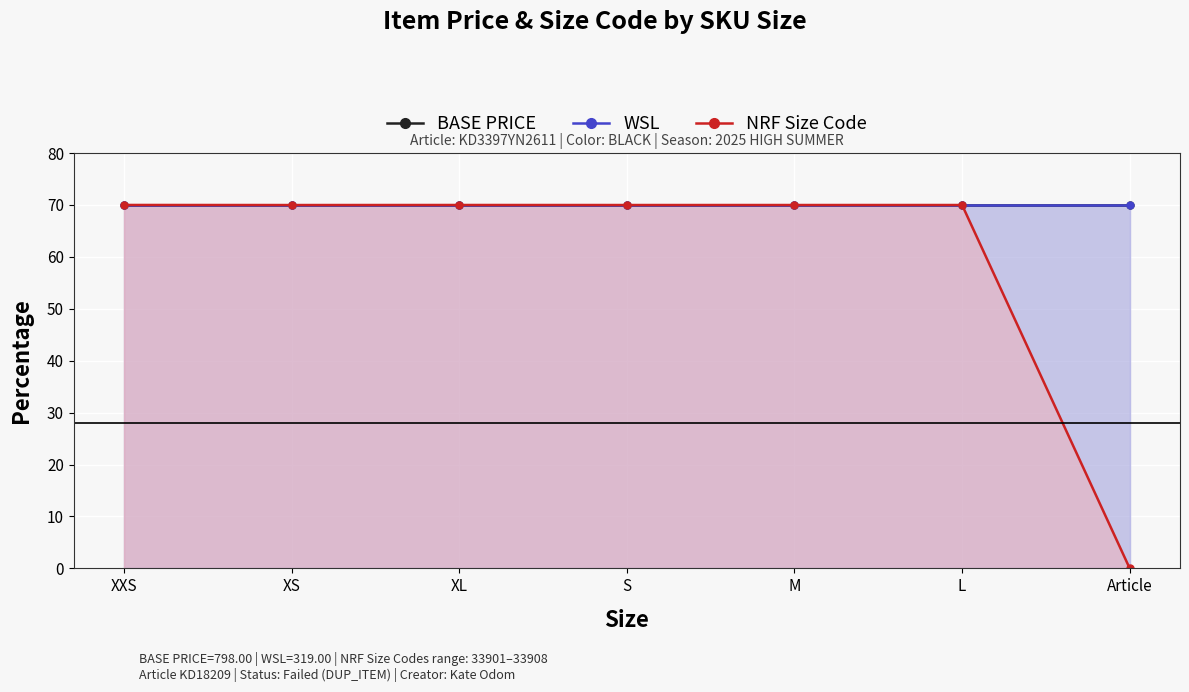

True or false: WSL and NRF Size Code cross at least once.

False